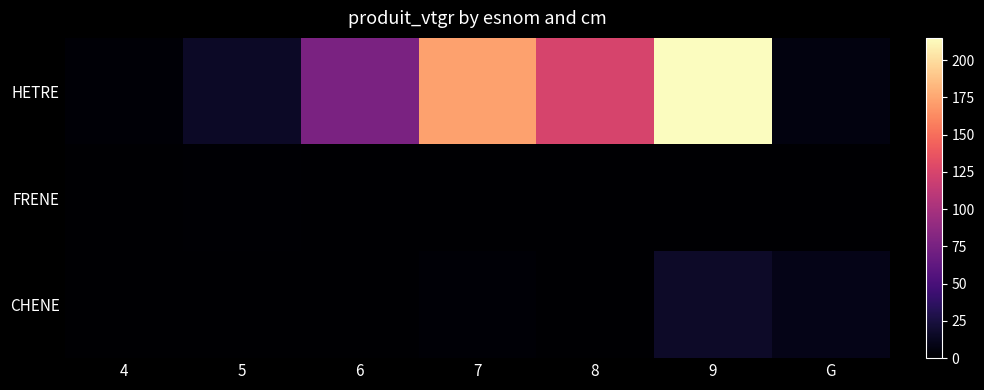

Which category has the lowest value across all series?

4